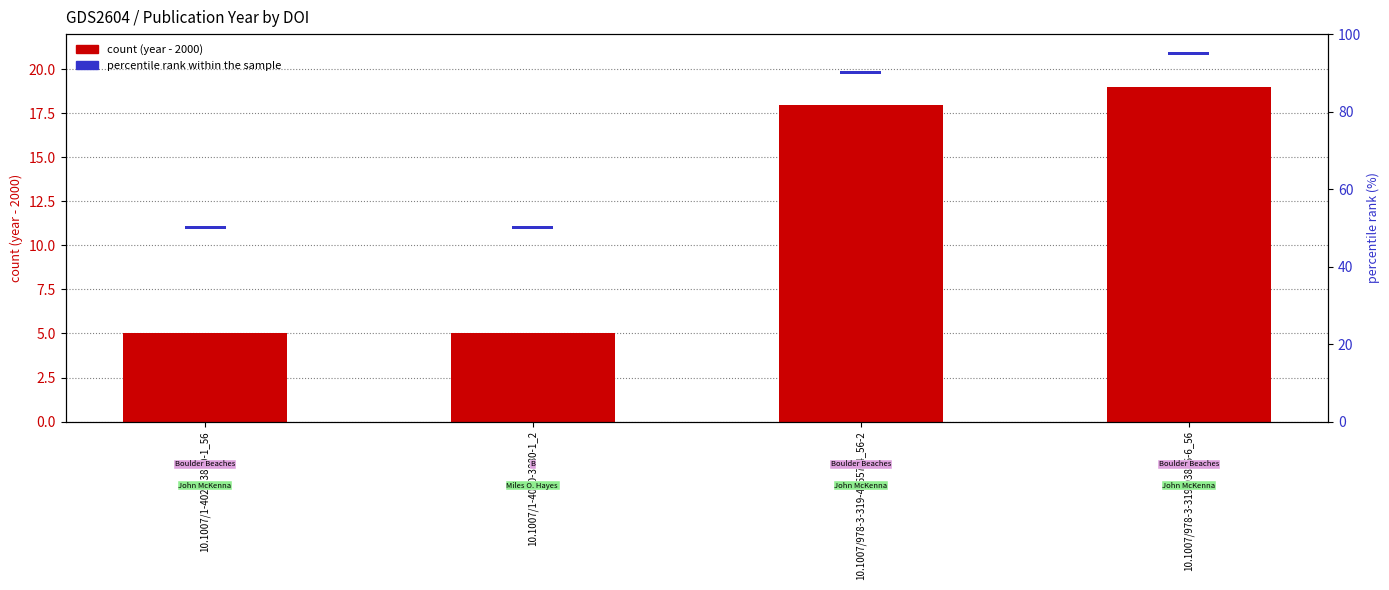

What is the difference between the Publication Year (offset from 2000) values at 10.1007/1-4020-3880-1_2 and 10.1007/978-3-319-93806-6_56?

14.0